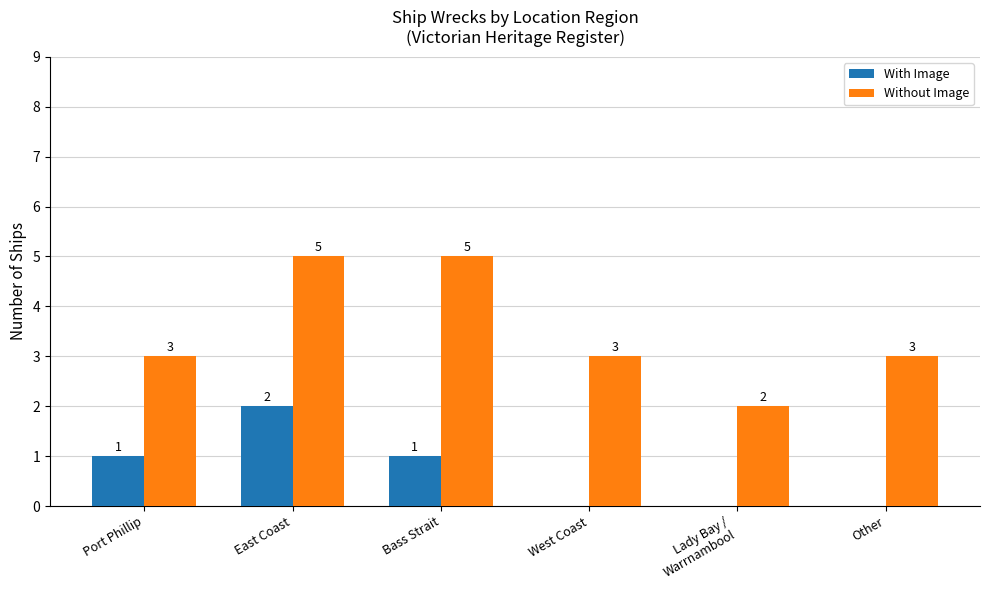

Is it true that Without Image equals 3 at Port Phillip?

True